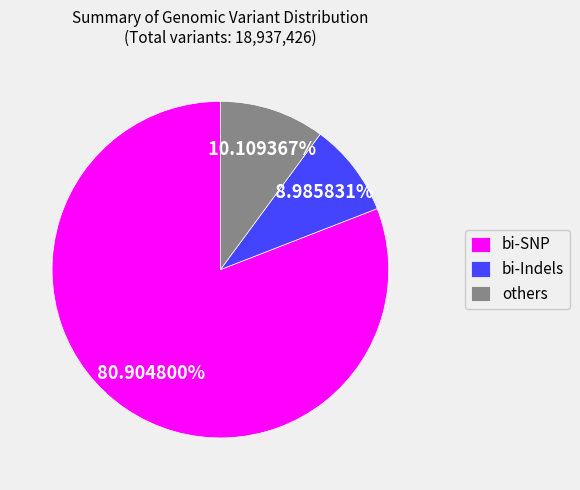

Between bi-Indels and bi-SNP, which is larger?

bi-SNP